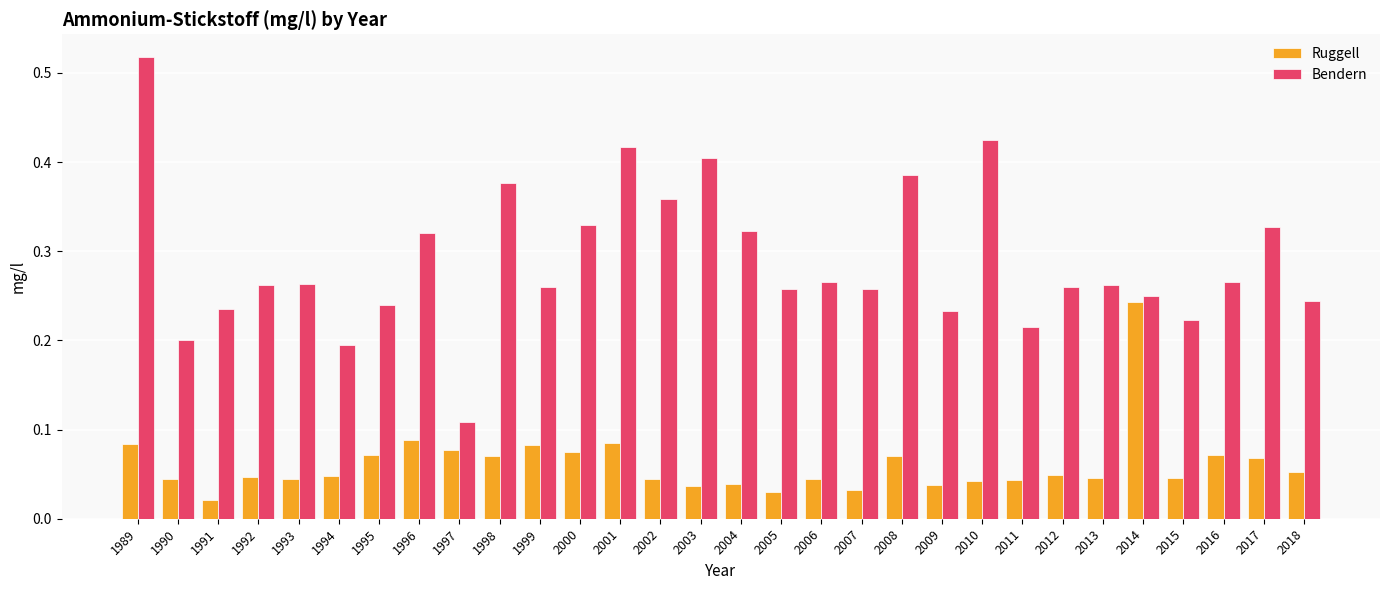

Between 1991 and 2002, which series saw the biggest shift?

Bendern